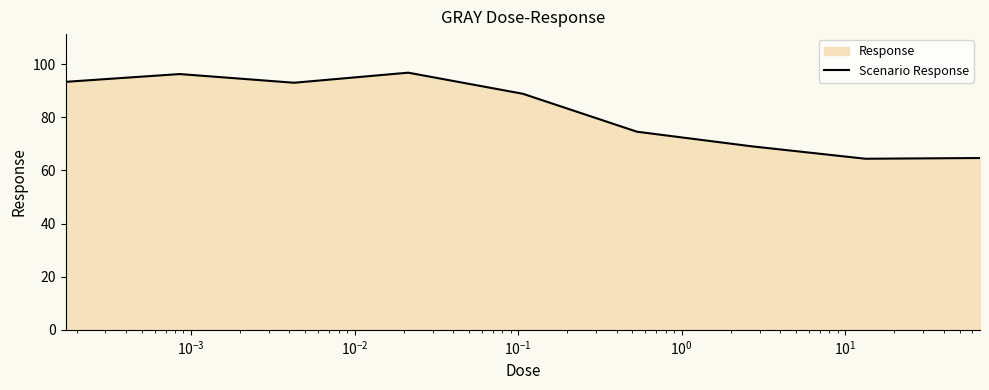

What is the difference between the maximum and minimum values?

32.4